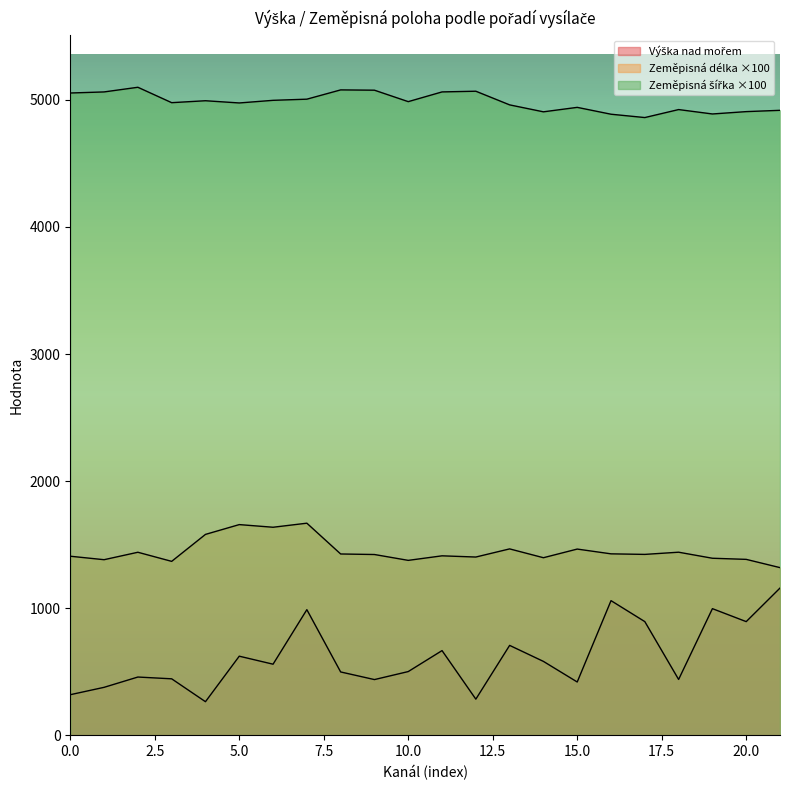

Reading left to right, what are all the values shown in this chart?

Výška nad mořem: 320.0	378.0	459.0	445.0	265.0	623.0	560.0	989.0	499.0	439.0	502.0	667.0	285.0	708.0	582.0	420.0	1060.0	895.0	440.0	997.0	895.0	1159.0
Zeměpisná délka: 1409.4	1382.1	1440.6	1369.0	1581.1	1658.2	1637.4	1669.3	1427.1	1422.9	1376.8	1412.6	1403.1	1467.1	1397.7	1465.7	1428.1	1423.8	1441.1	1393.5	1384.7	1319.8
Zeměpisná šířka: 5053.6	5062.1	5098.7	4977.6	4992.8	4975.3	4996.0	5005.1	5078.1	5075.7	4985.7	5062.2	5067.7	4960.2	4905.6	4940.7	4886.7	4860.5	4923.3	4888.7	4907.2	4917.4